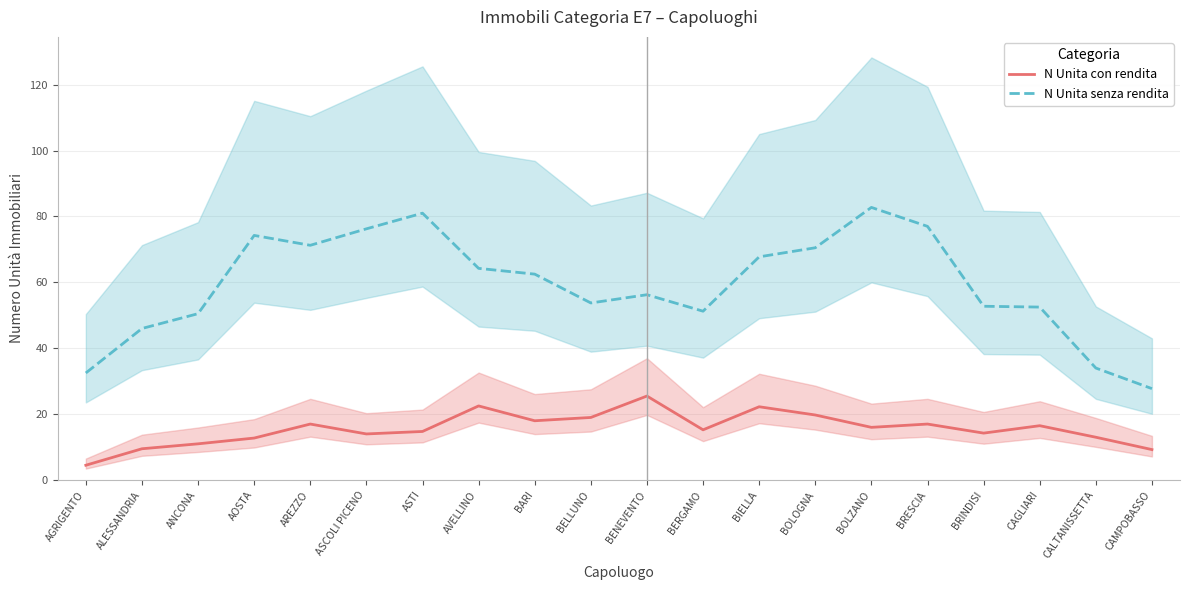

What is the sum of all N Unita con rendita values?

311.8